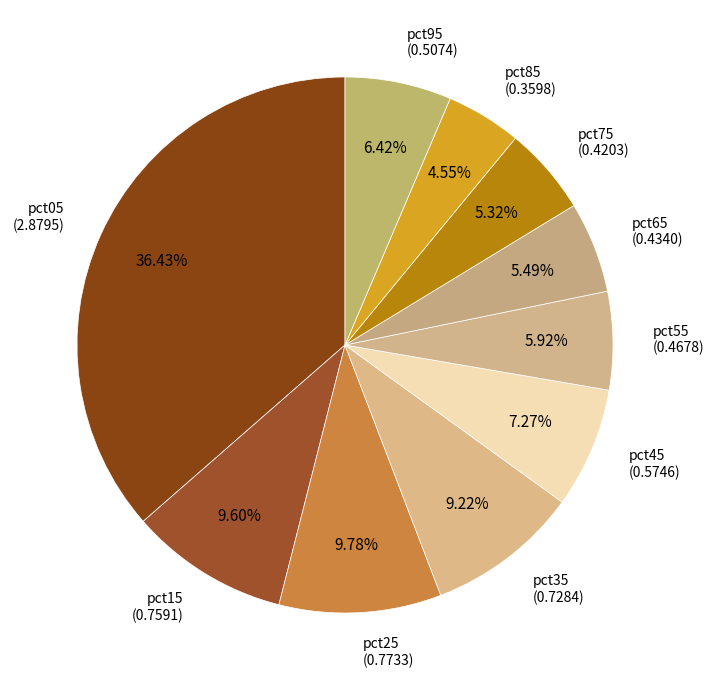

Count the number of slices in the pie.

10